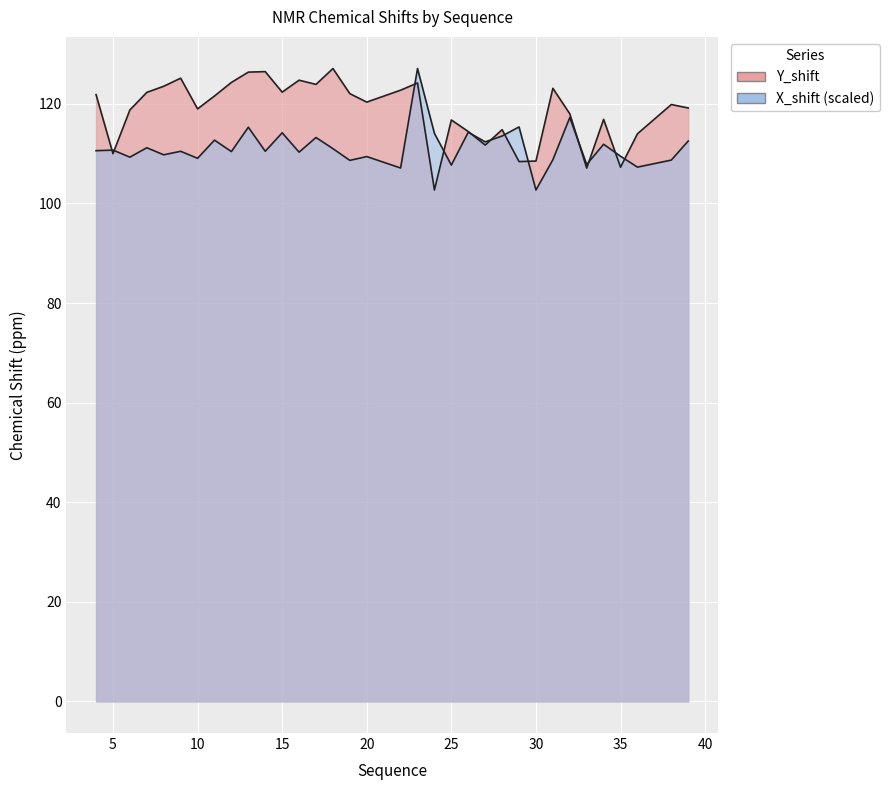

Where does the X_shift series first go above 110?

4